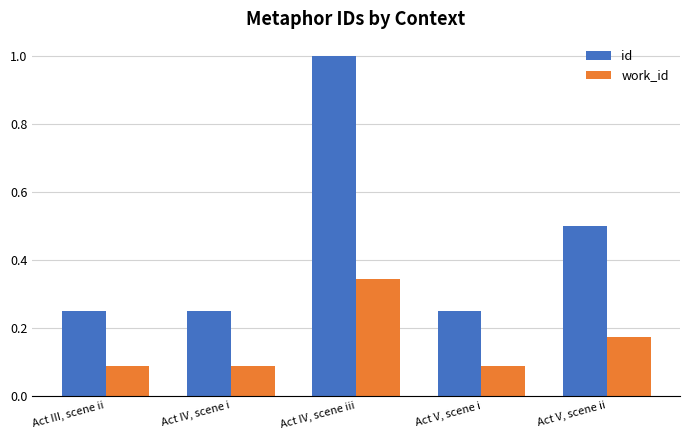

What is the difference between the maximum and minimum values in the id series?

0.8